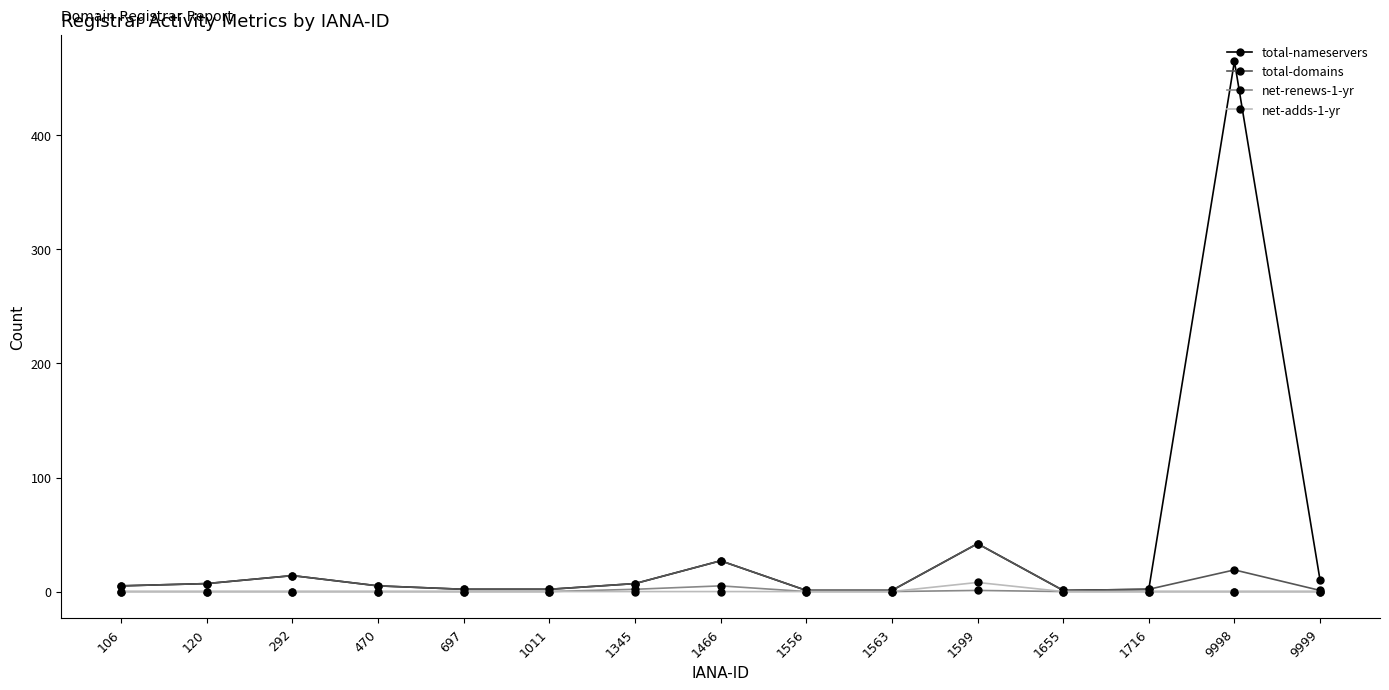

At which category does the chart reach its peak across all series?

9998